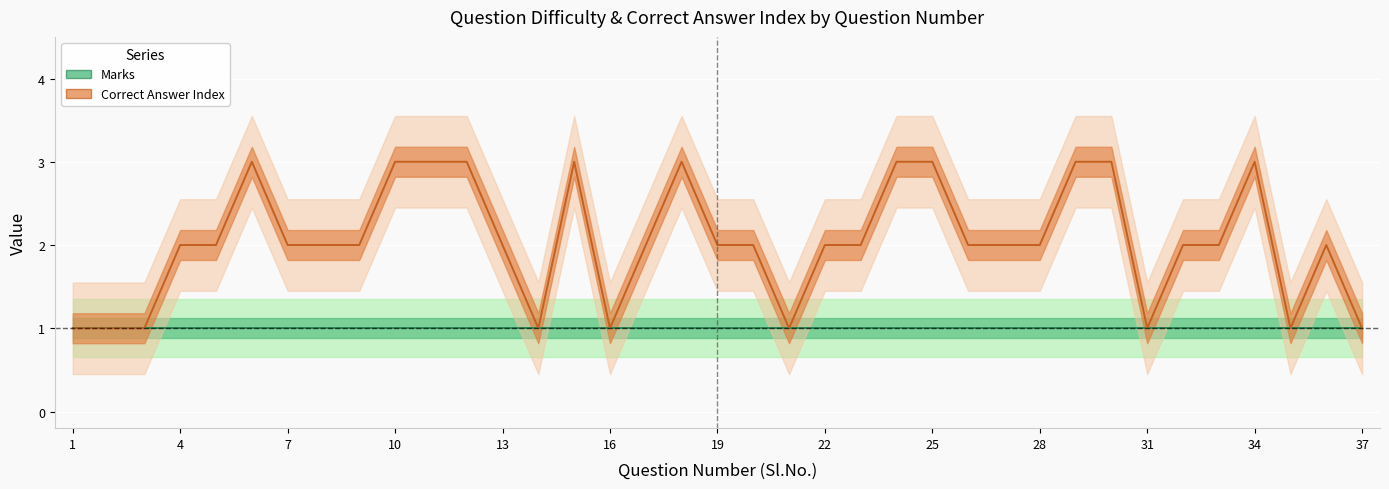

Reading left to right, extract all data points from this chart.

1=1	2=1	3=1	4=2	5=2	6=3	7=2	8=2	9=2	10=3	11=3	12=3	13=2	14=1	15=3	16=1	17=2	18=3	19=2	20=2	21=1	22=2	23=2	24=3	25=3	26=2	27=2	28=2	29=3	30=3	31=1	32=2	33=2	34=3	35=1	36=2	37=1